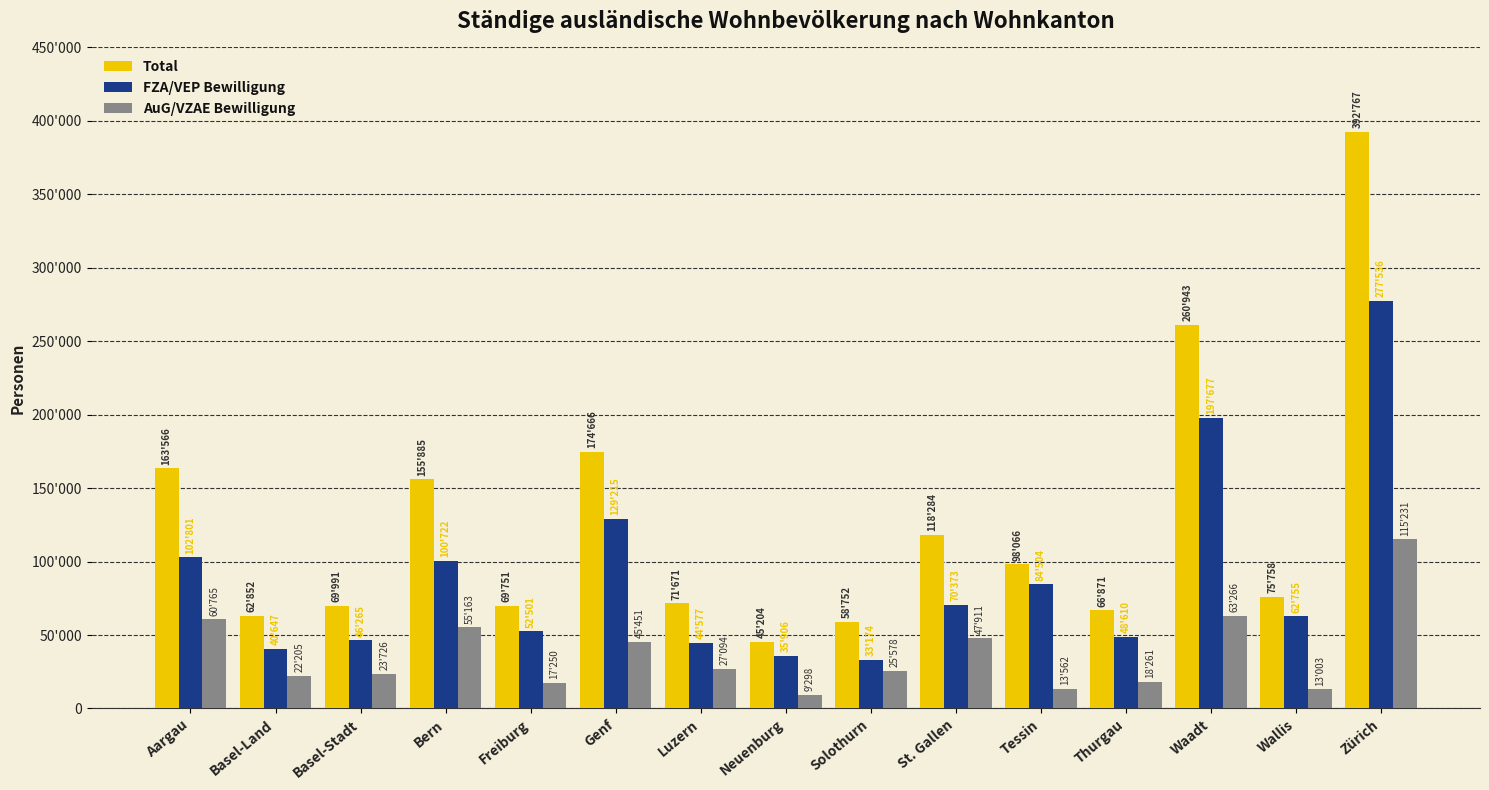

What is the label of the 6th bar from the right?

St. Gallen